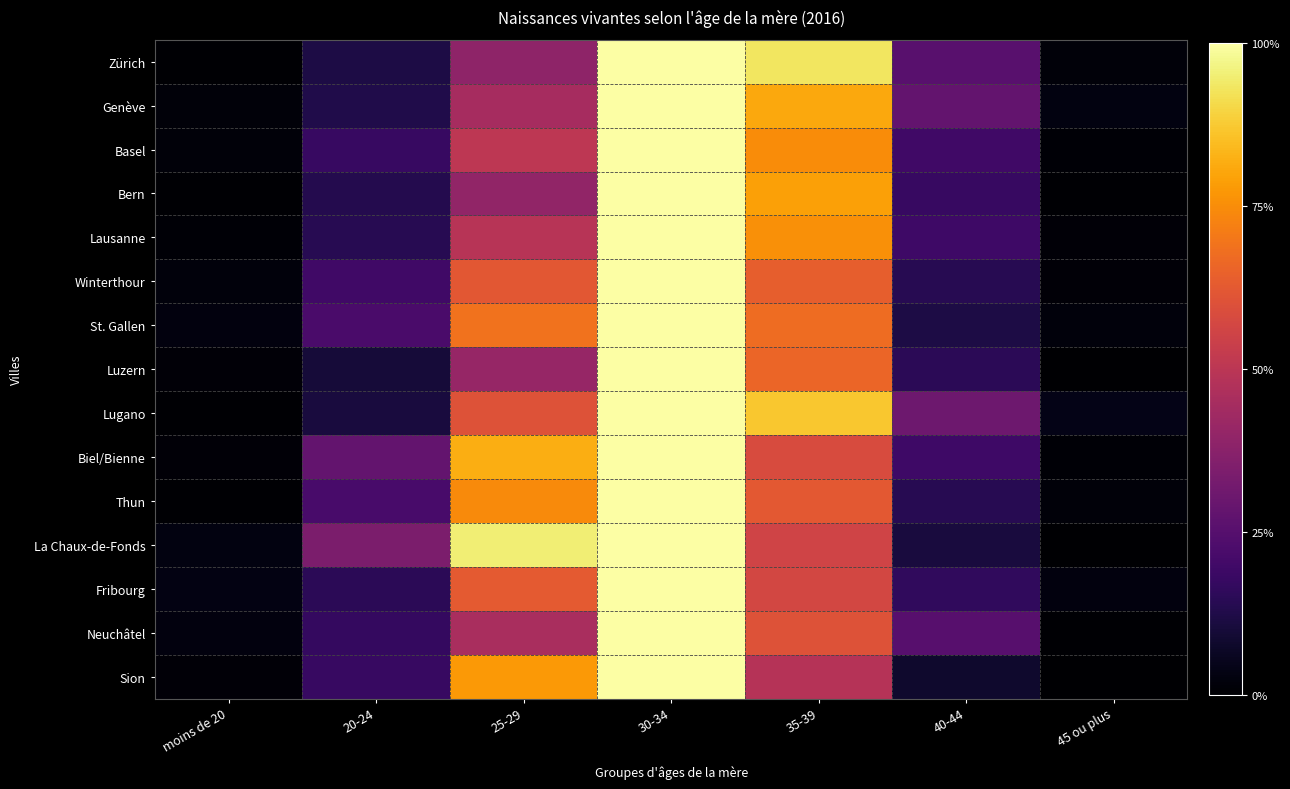

Rank the series at 45 ou plus from lowest to highest value.

La Chaux-de-Fonds, Sion, Luzern, Bern, Neuchâtel, Basel, Biel/Bienne, Winterthour, Lausanne, Zürich, Thun, St. Gallen, Fribourg, Genève, Lugano